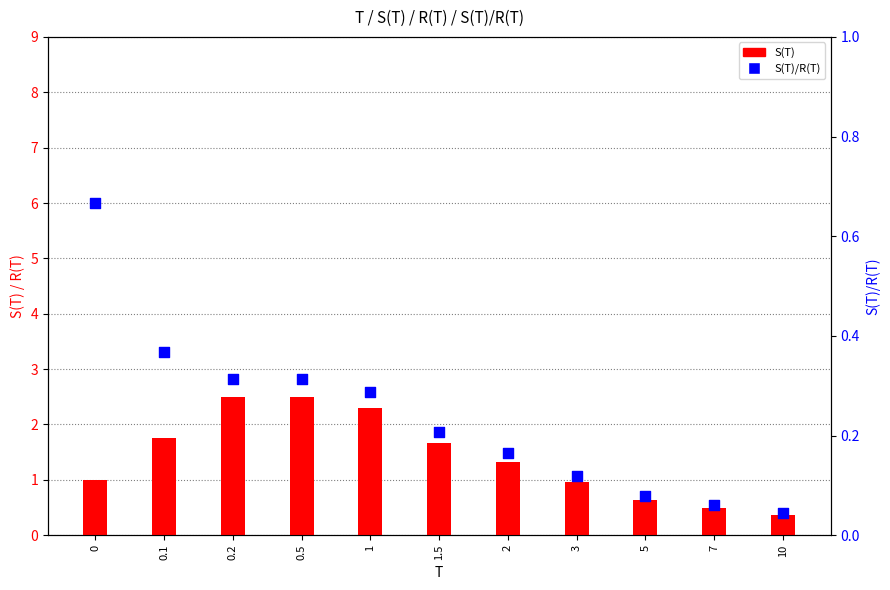

Is the value of S(T) at 1 greater than the value of S(T)/R(T) at 3?

Yes